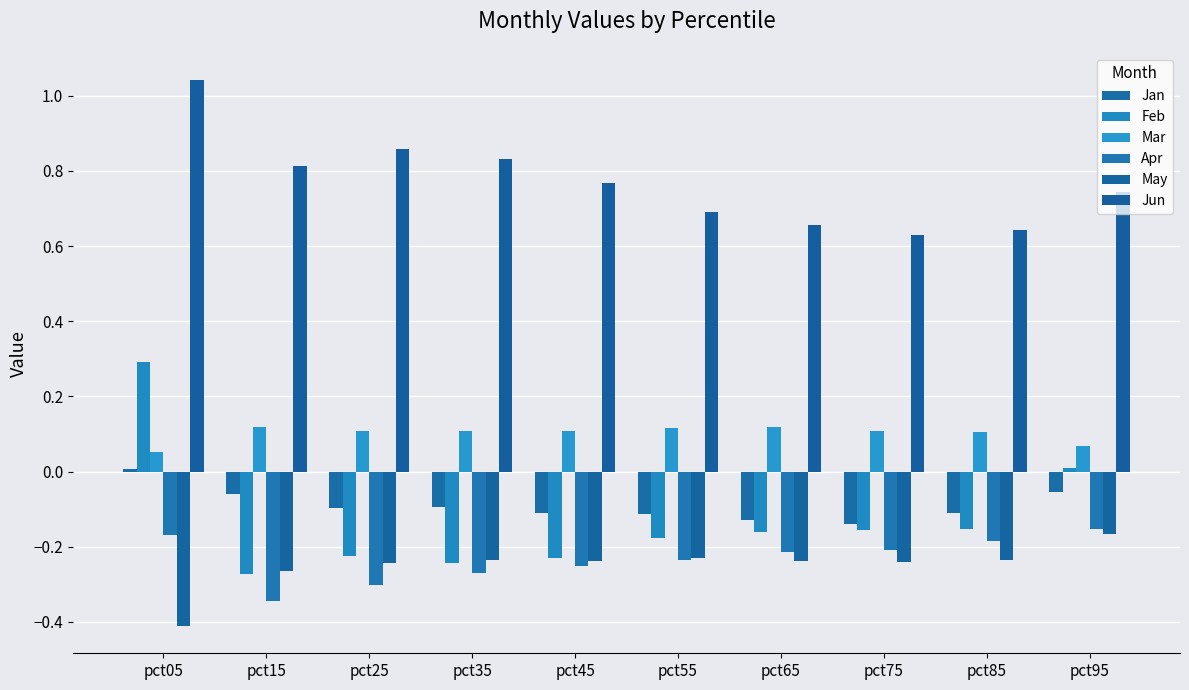

At which category does the chart reach its peak across all series?

pct05